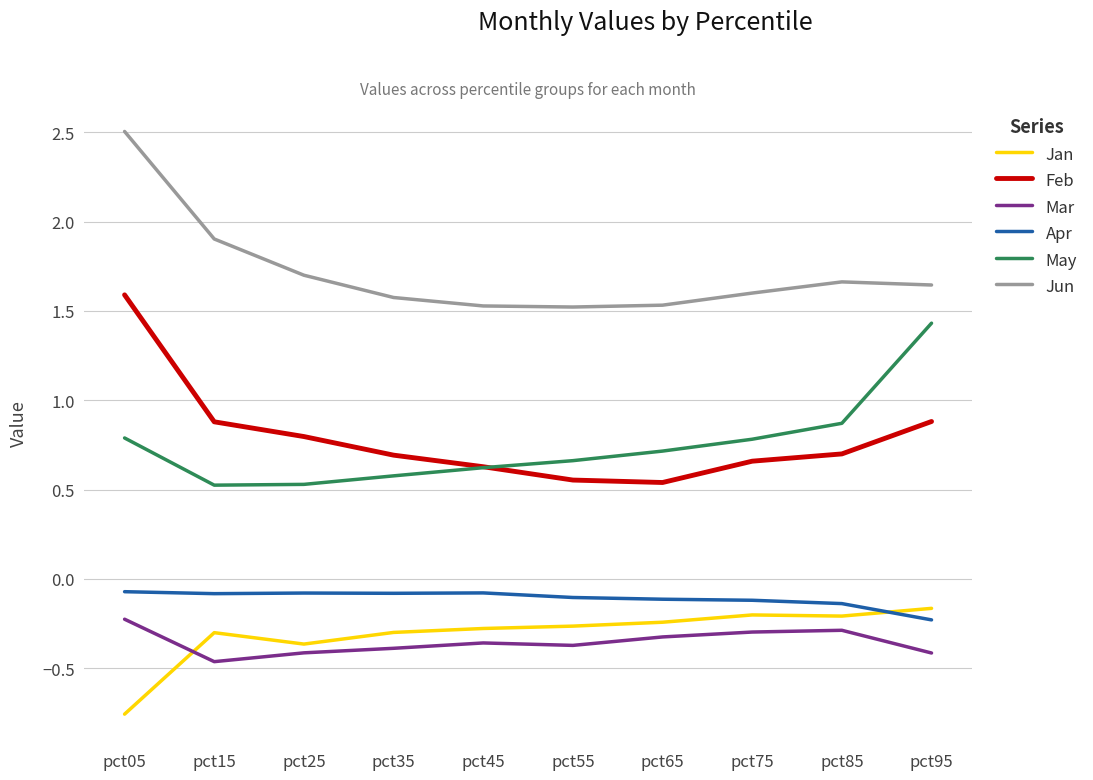

Which series changed the most between pct75 and pct95?

May